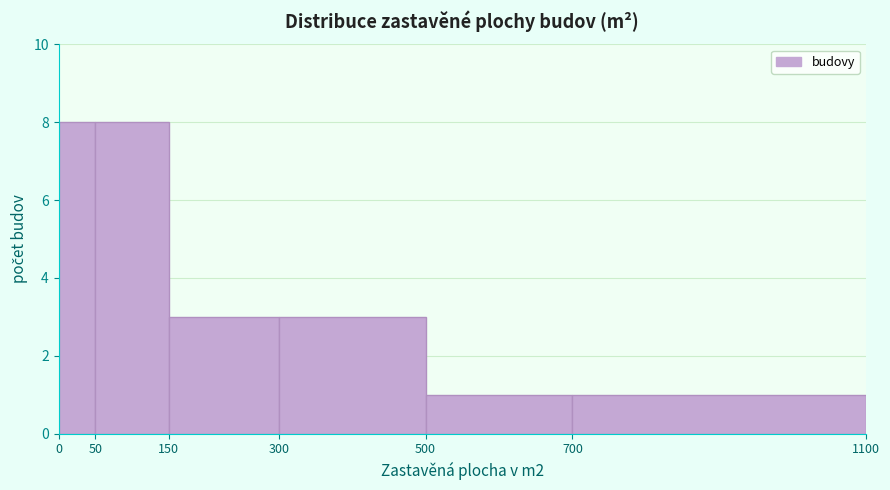

Reading left to right, transcribe this chart: for each bar, give the range it covers on the x-axis and its height. The values are not printed on the chart, so give them approximately, as read against the axis.

0 to 50: 8
50 to 150: 8
150 to 300: 3
300 to 500: 3
500 to 700: 1
700 to 1100: 1